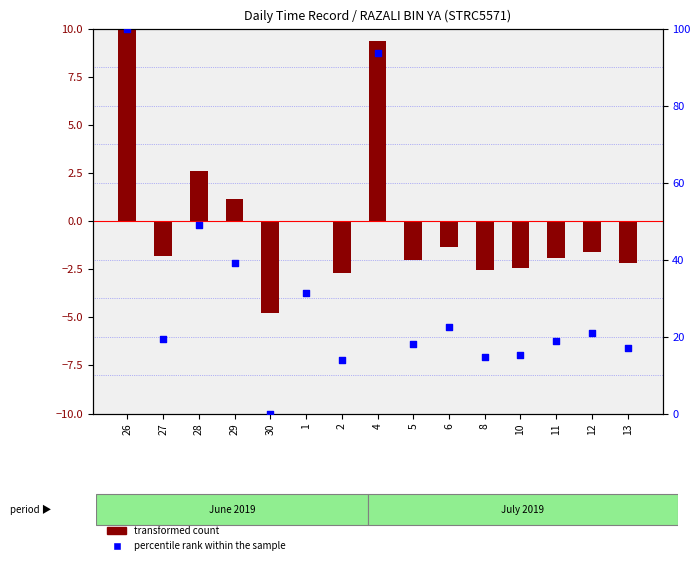

Which series reaches the maximum Y coordinate?

percentile rank within the sample